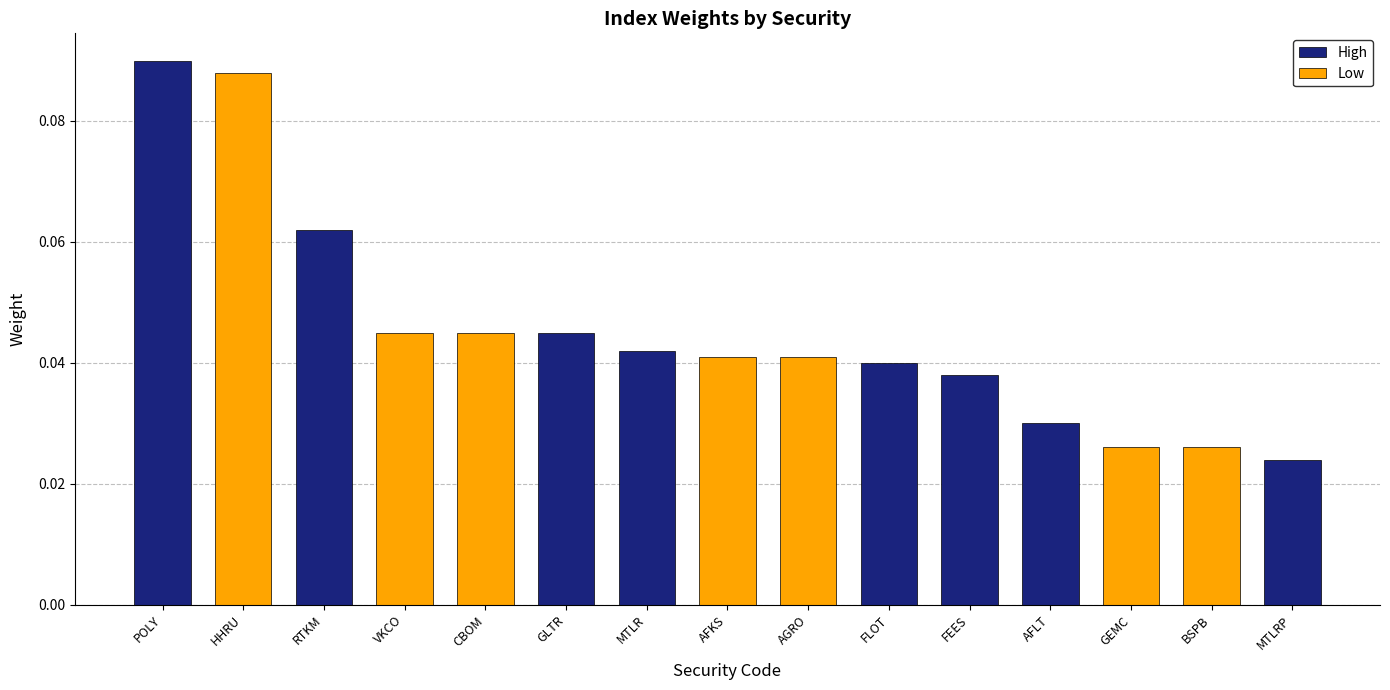

Are the bars horizontal?

No